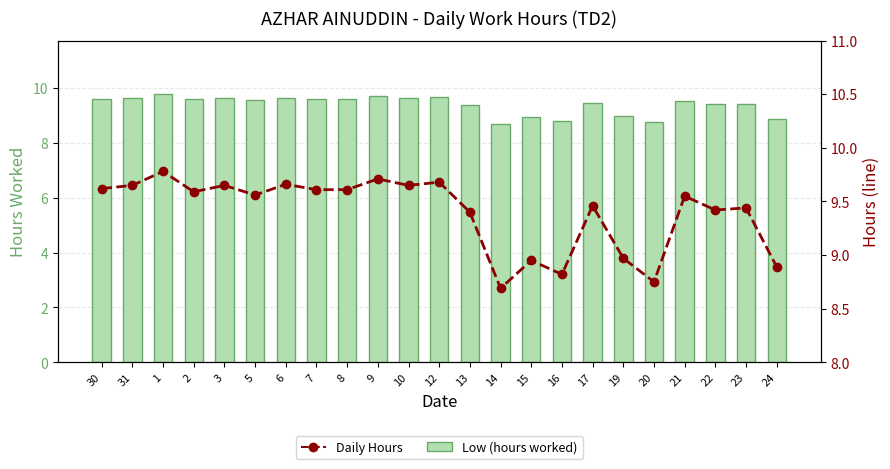

What are all the series names shown in the legend?

Low (hours worked), Daily Hours